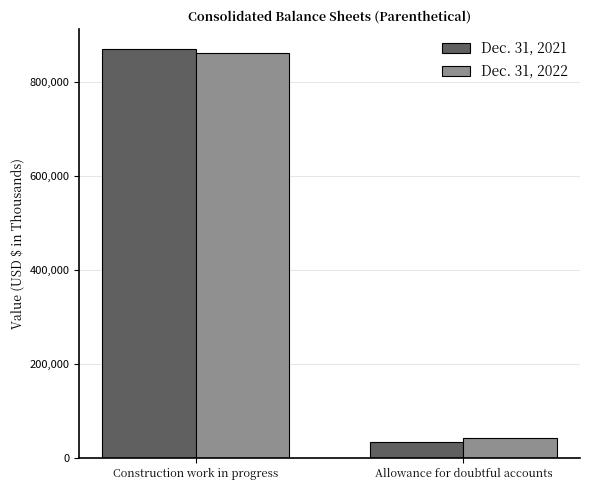

What position from the left is Allowance for doubtful accounts?

2